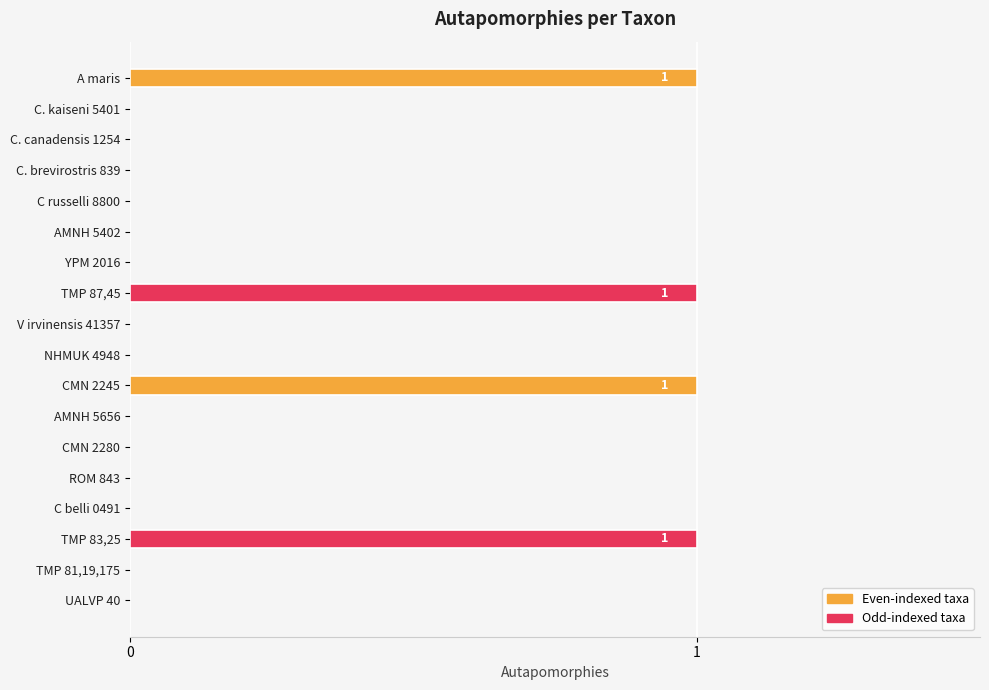

What is the sum of all values?

4